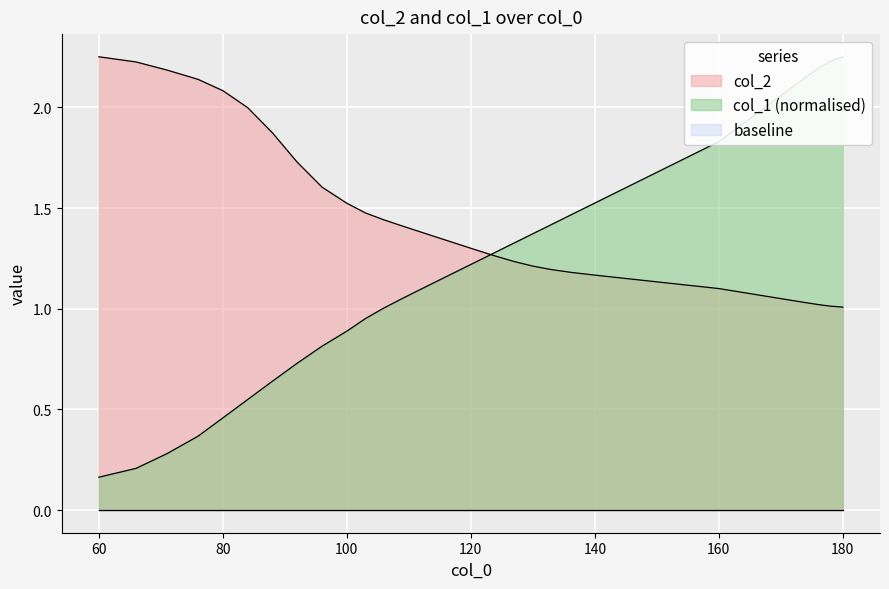

Does the chart display data point markers on the line(s)?

No